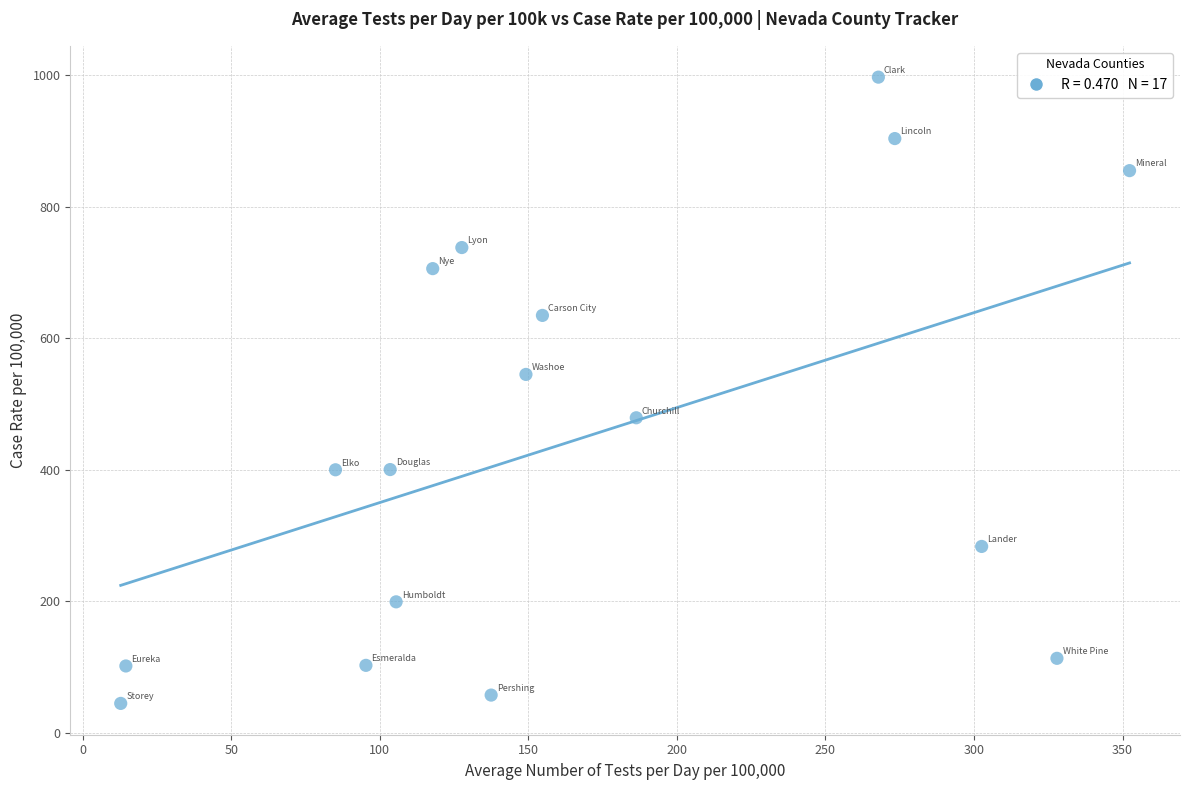

What is the range of Y values (max minus min)?

952.5